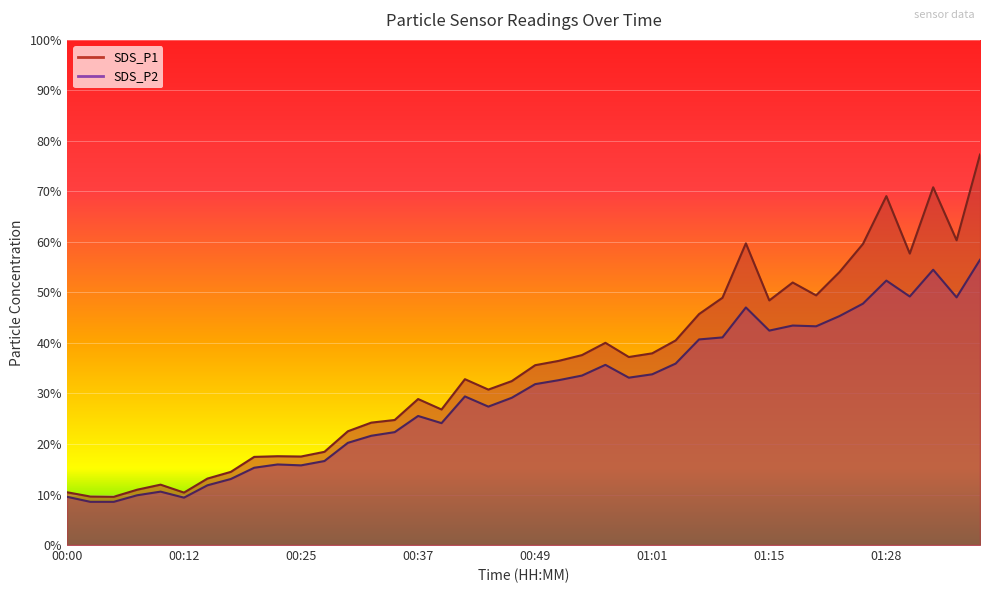

Reading left to right, transcribe all the data shown in this chart.

SDS_P1: 00:00=10.4	00:03=9.6	00:05=9.6	00:07=10.9	00:10=11.9	00:12=10.4	00:15=13.2	00:17=14.5	00:20=17.4	00:22=17.6	00:25=17.5	00:27=18.4	00:29=22.5	00:32=24.2	00:34=24.8	00:37=28.9	00:39=26.8	00:42=32.8	00:44=30.8	00:47=32.5	00:49=35.6	00:51=36.5	00:54=37.6	00:57=40.0	00:59=37.2	01:01=38.0	01:04=40.5	01:07=45.7	01:10=49.0	01:12=59.7	01:15=48.4	01:17=52.0	01:20=49.4	01:23=54.0	01:25=59.6	01:28=69.1	01:31=57.7	01:33=70.8	01:36=60.3	01:38=77.3
SDS_P2: 00:00=9.6	00:03=8.6	00:05=8.6	00:07=9.8	00:10=10.6	00:12=9.4	00:15=11.8	00:17=13.1	00:20=15.3	00:22=15.9	00:25=15.8	00:27=16.6	00:29=20.2	00:32=21.6	00:34=22.4	00:37=25.6	00:39=24.1	00:42=29.4	00:44=27.4	00:47=29.1	00:49=31.9	00:51=32.6	00:54=33.5	00:57=35.7	00:59=33.1	01:01=33.8	01:04=35.9	01:07=40.7	01:10=41.1	01:12=47.0	01:15=42.5	01:17=43.5	01:20=43.3	01:23=45.3	01:25=47.8	01:28=52.4	01:31=49.2	01:33=54.5	01:36=49.0	01:38=56.5